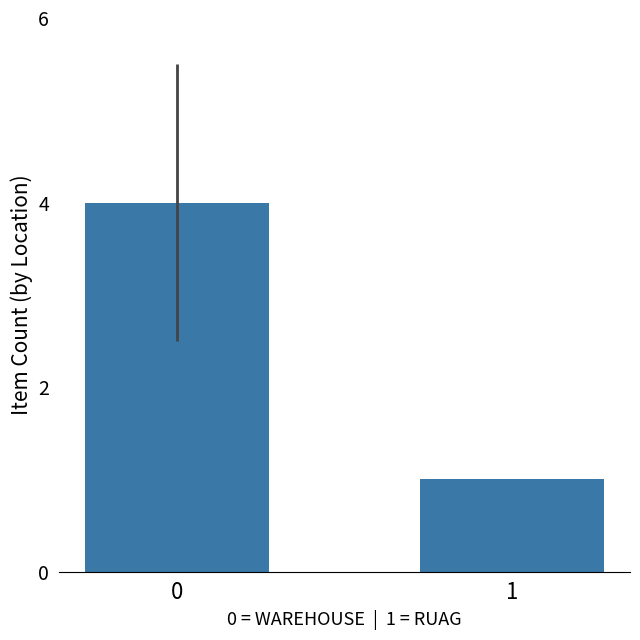

What is the change in value from 0 to 1?

-3